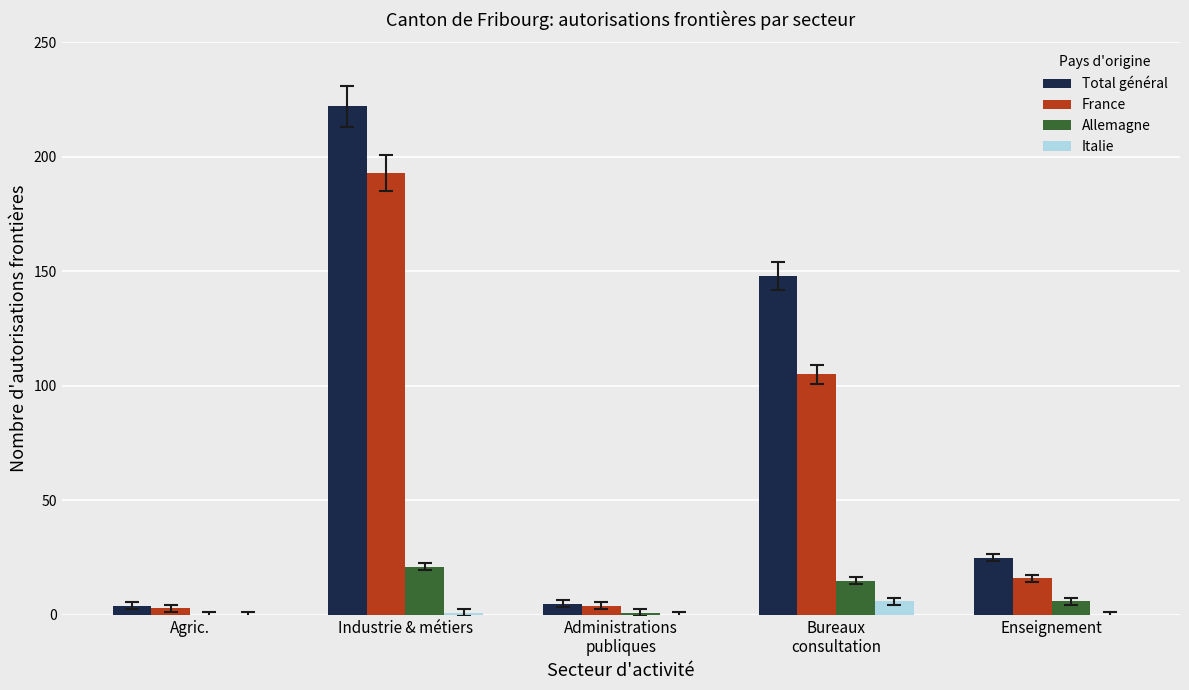

How many groups of bars are there?

5